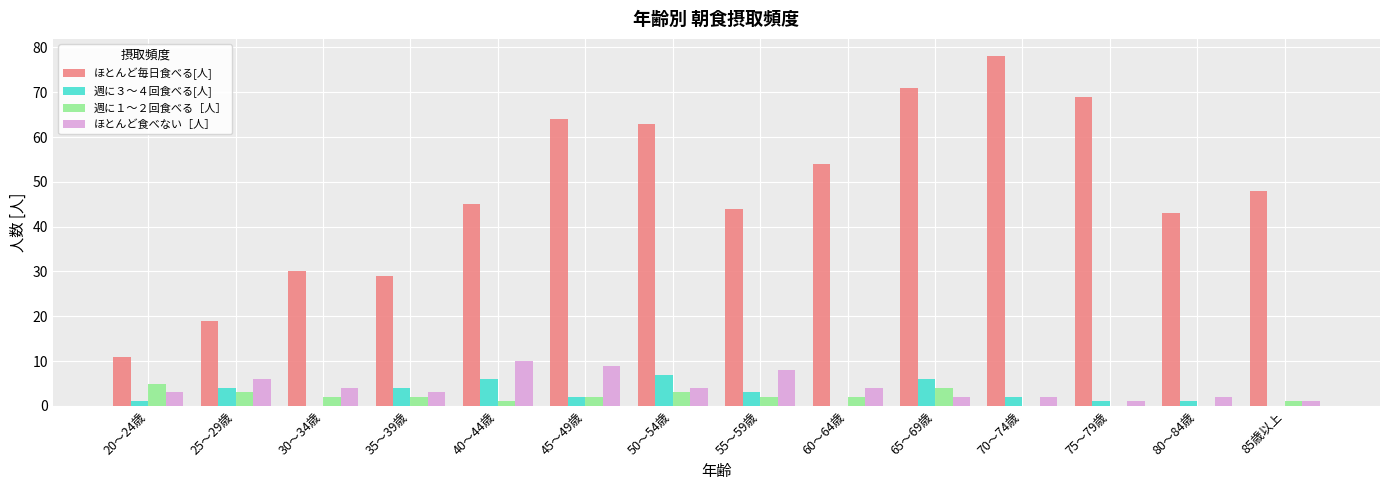

Is it true that 週に３～４回食べる[人] equals 0 at 85歳以上?

True